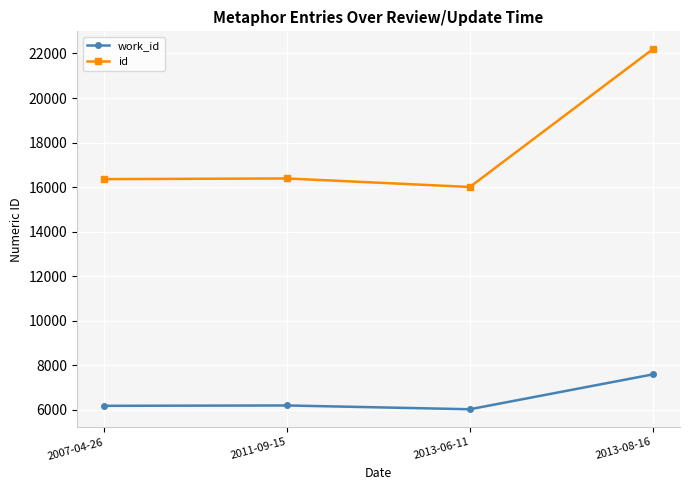

What is the highest value of the work_id series?

7591